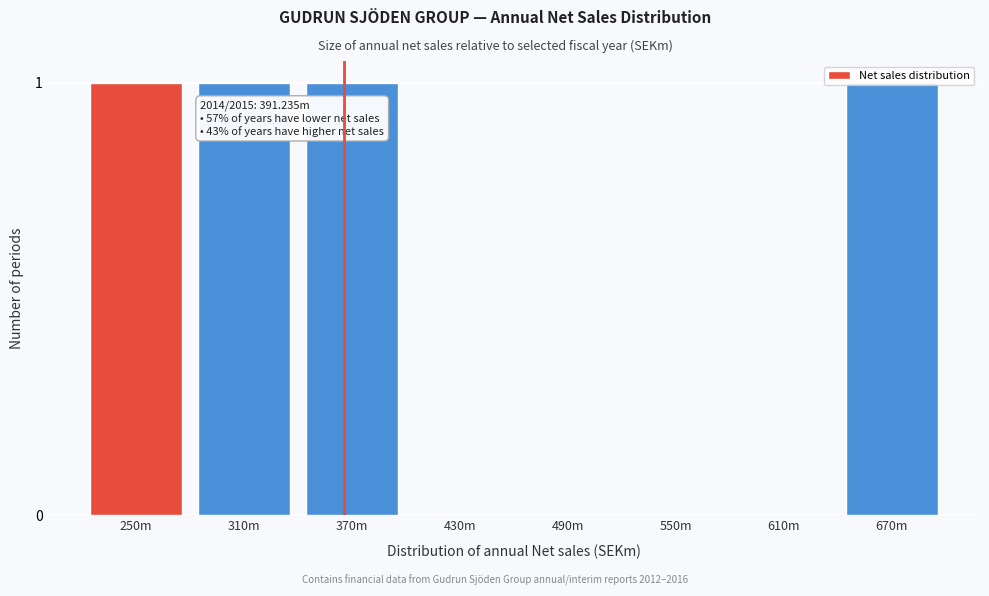

What is the sum of all values?

4